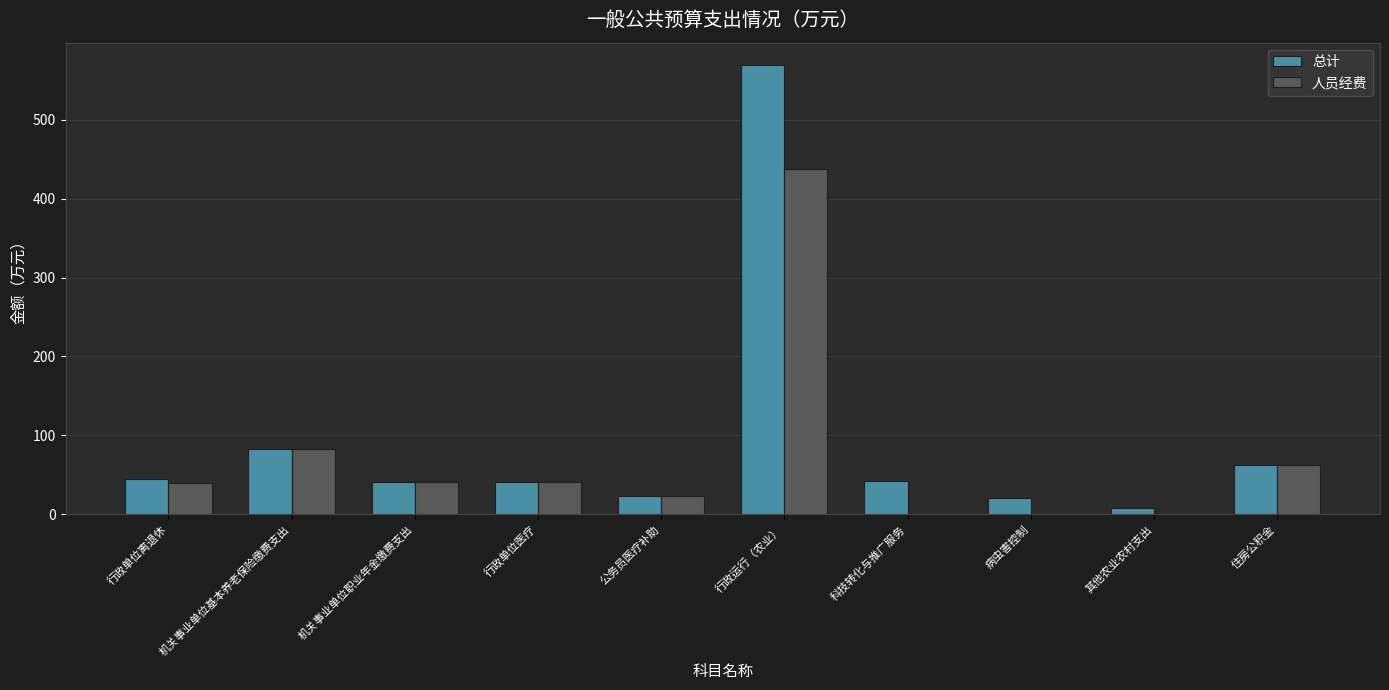

What is the sum of all 总计 values?

934.9